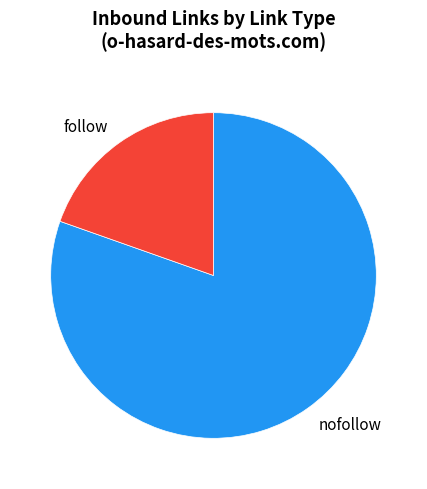

Which slice is the smallest?

follow